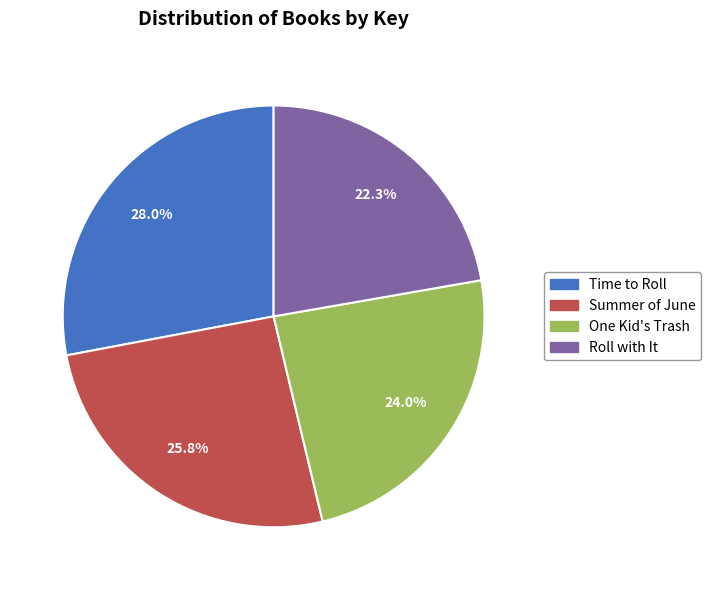

Which category has the biggest portion of the pie?

Time to Roll